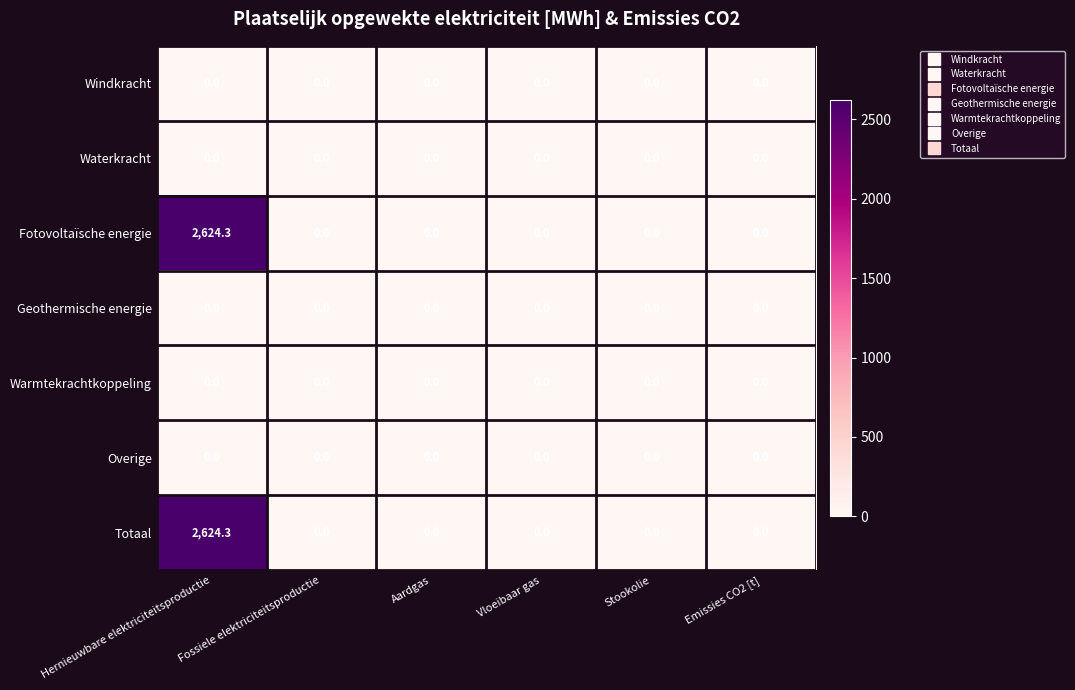

What is the sum of all Fotovoltaïsche energie values?

2624.3